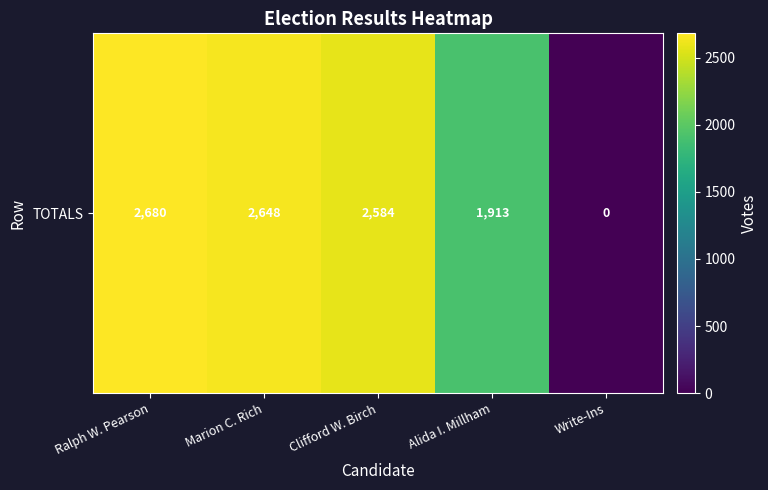

Rank the categories by value from lowest to highest.

Write-Ins, Alida I. Millham, Clifford W. Birch, Marion C. Rich, Ralph W. Pearson